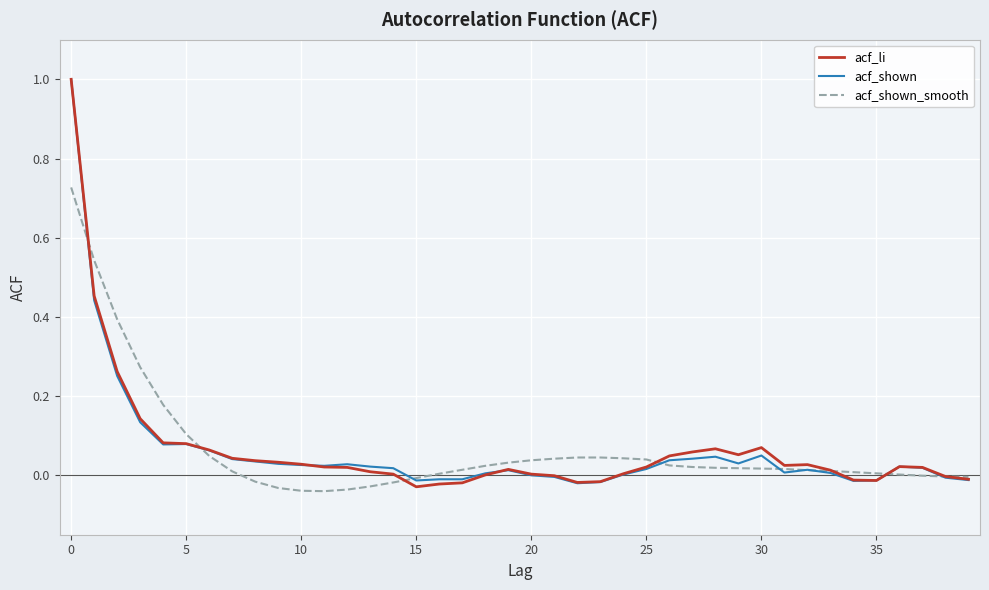

What is the maximum value shown in the chart?

1.0